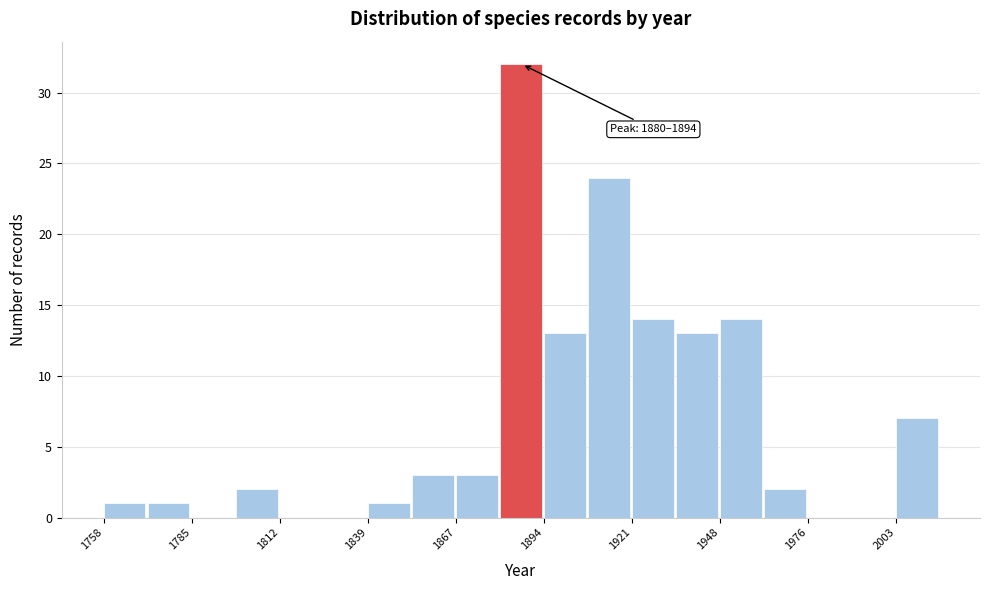

Around what value on the x-axis is the tallest bar? Give the approximate position of its centre, as read against the axis.

1885